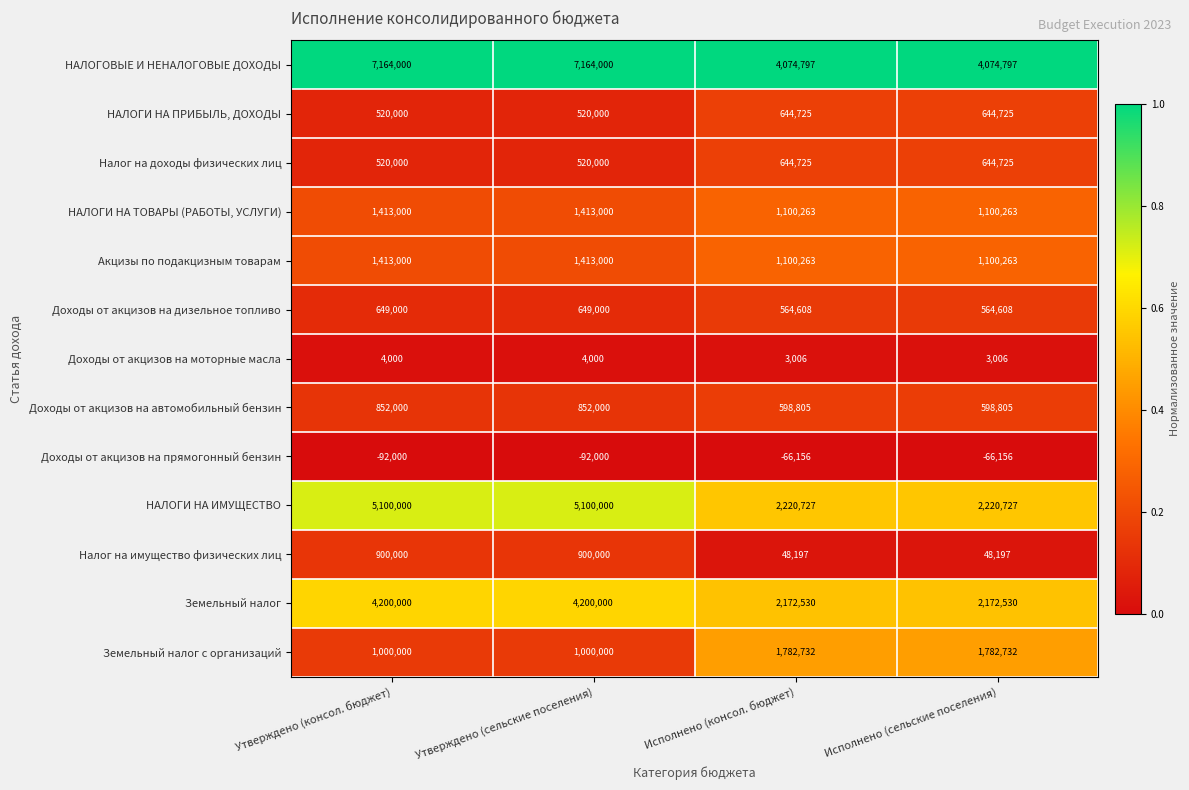

What is the total value across all series at Исполнено (консол. бюджет)?

14889222